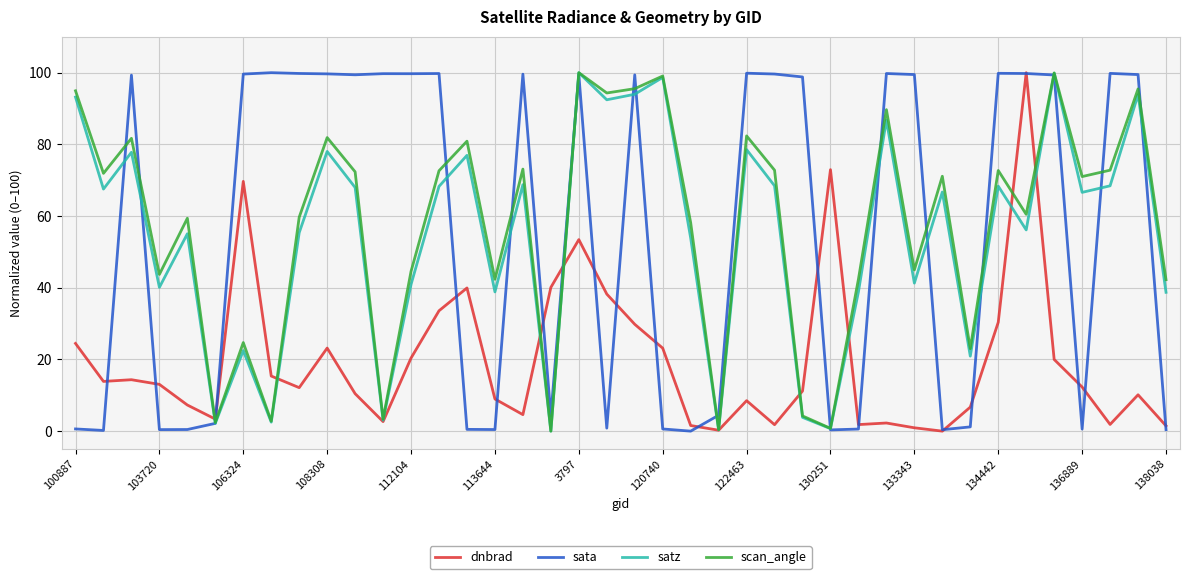

True or false: dnbrad has more than 0 interior local peaks.

True